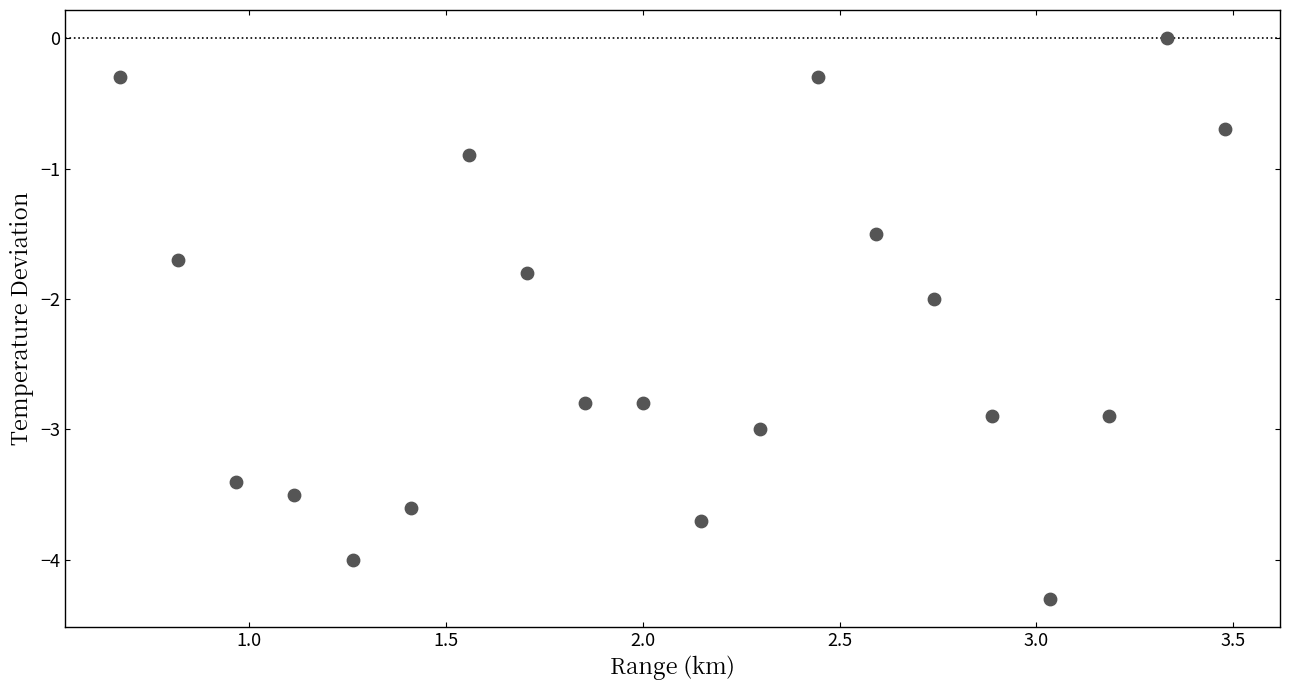

What is the range of Y values (max minus min)?

4.3